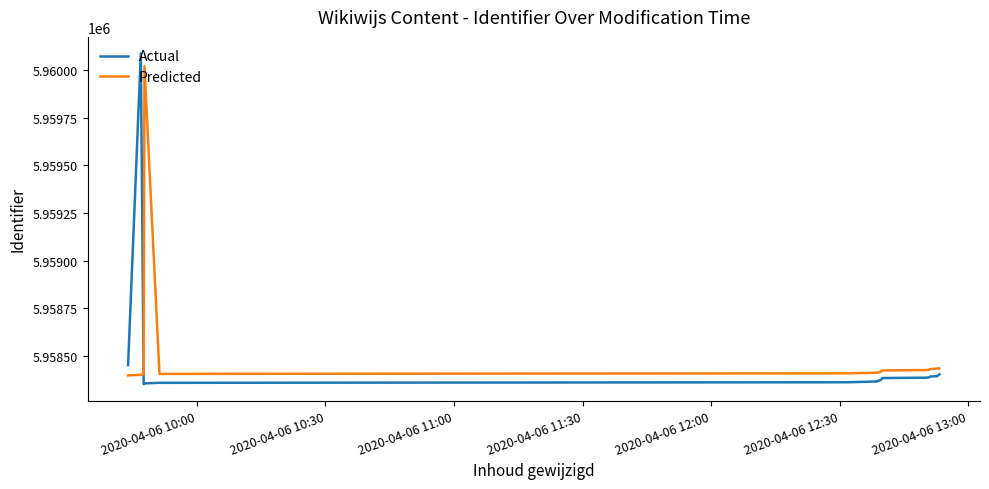

Which series has the largest range (max minus min)?

Actual